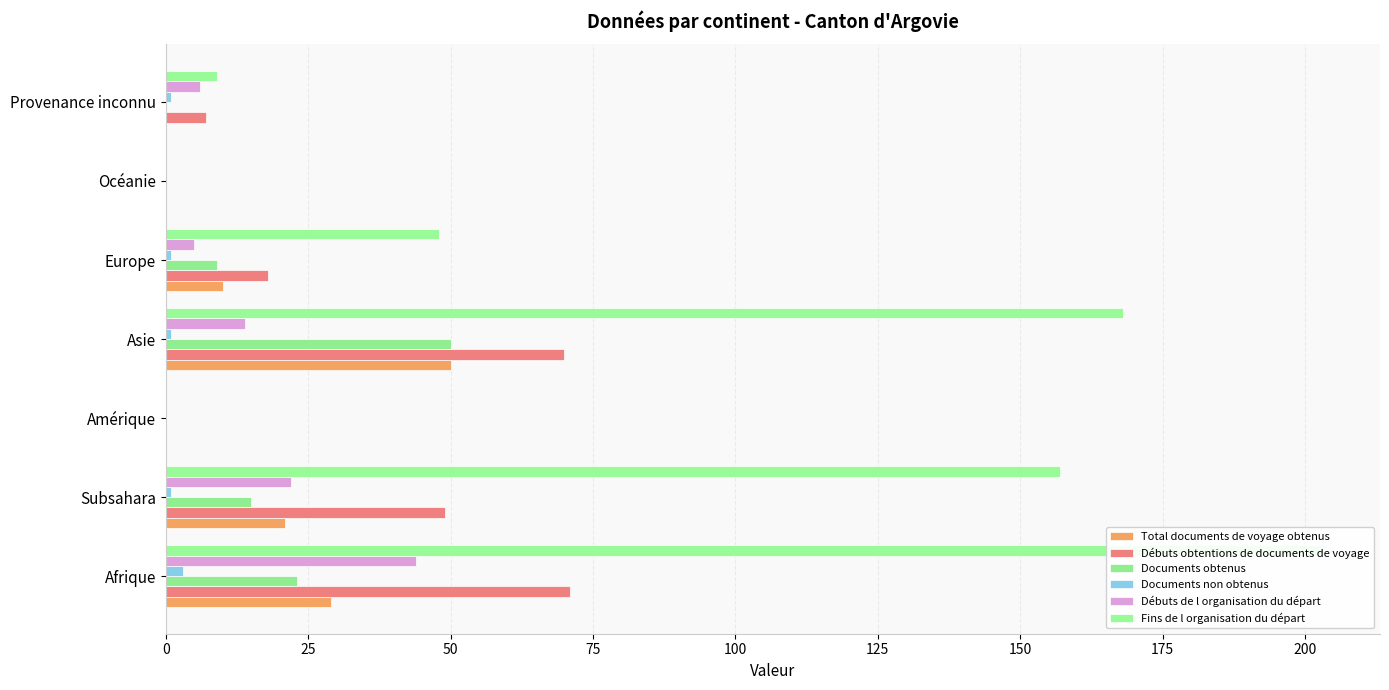

How many categories are shown in the chart?

7